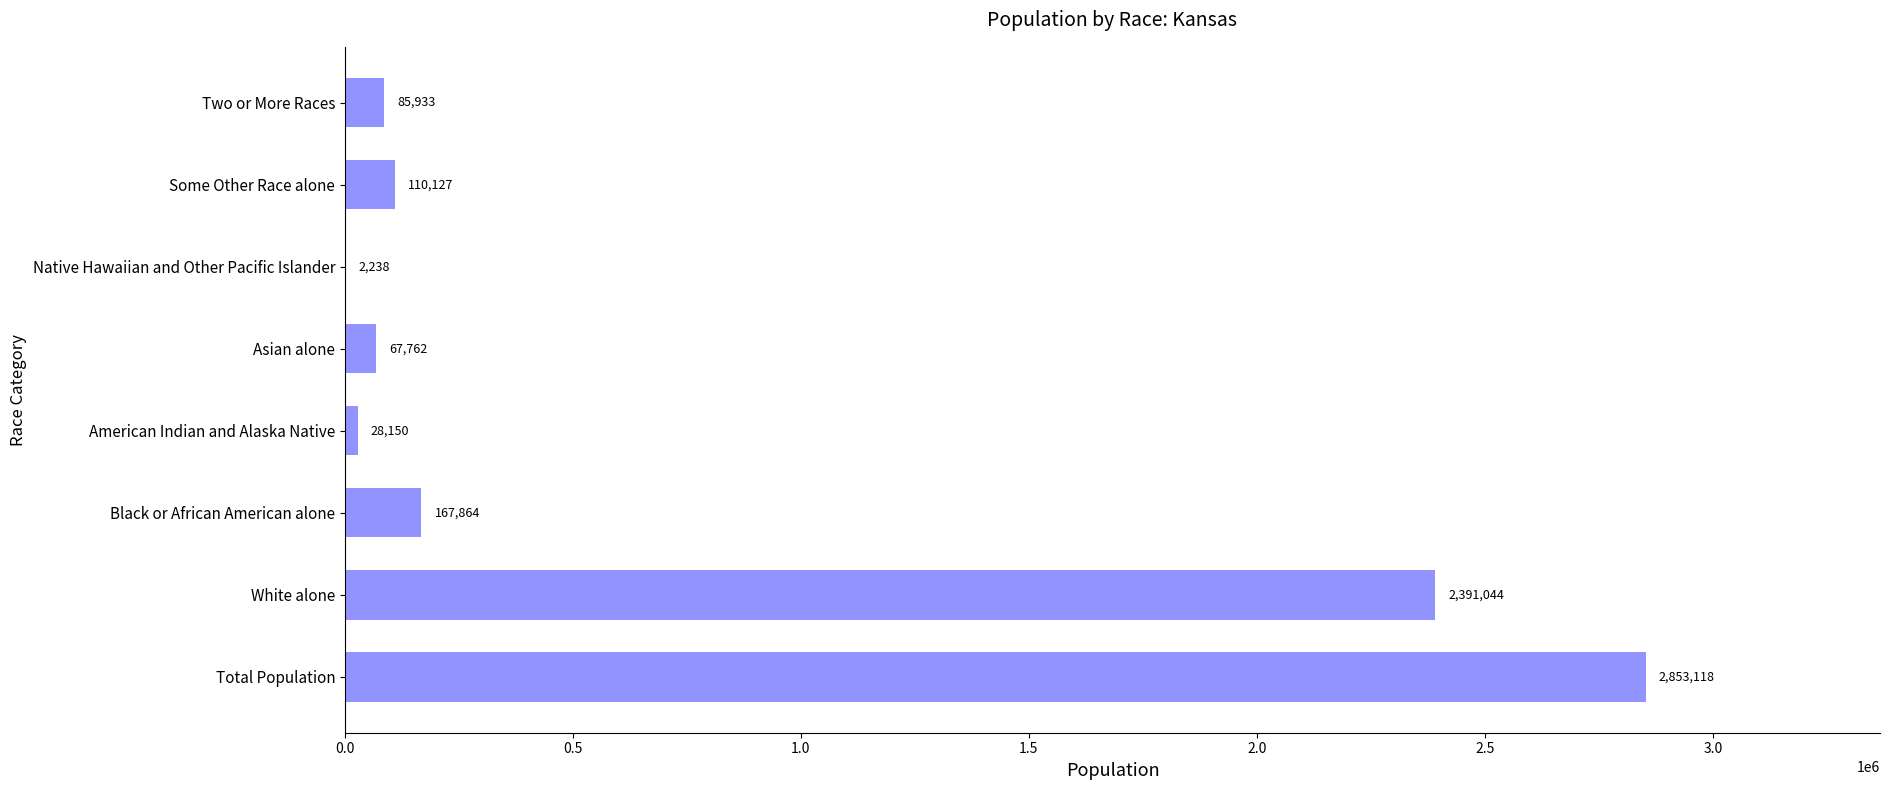

Where is the data nearest to the value 1427678?

White alone